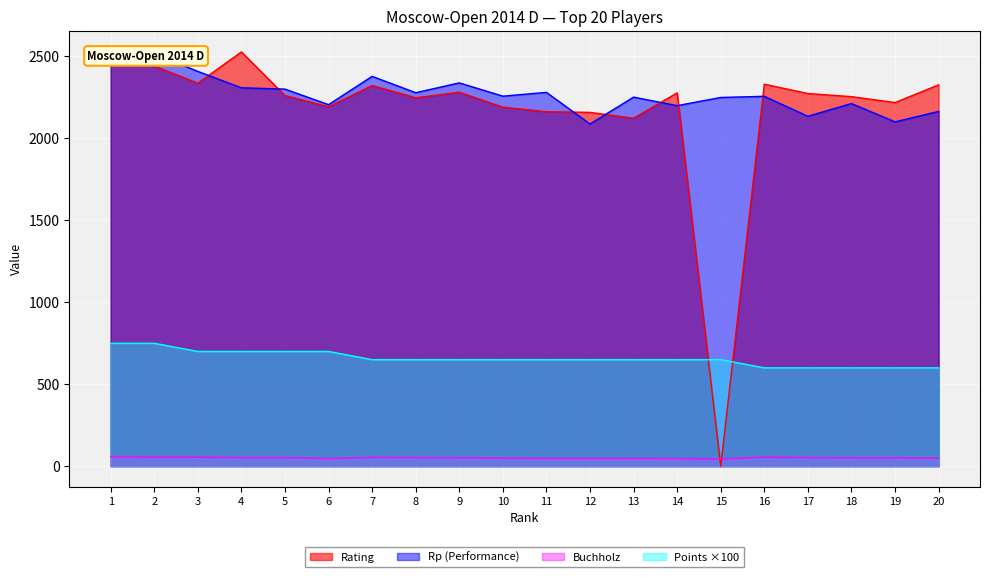

Reading left to right, transcribe all the data shown in this chart.

Rating: 2447.0	2442.0	2337.0	2528.0	2262.0	2193.0	2323.0	2248.0	2282.0	2191.0	2163.0	2159.0	2123.0	2278.0	0.0	2331.0	2274.0	2255.0	2219.0	2327.0
Rp: 2489.0	2518.0	2409.0	2309.0	2301.0	2206.0	2379.0	2279.0	2339.0	2258.0	2281.0	2088.0	2252.0	2200.0	2250.0	2257.0	2135.0	2213.0	2101.0	2165.0
Points: 750.0	750.0	700.0	700.0	700.0	700.0	650.0	650.0	650.0	650.0	650.0	650.0	650.0	650.0	650.0	600.0	600.0	600.0	600.0	600.0
Buchholz: 57.0	55.0	54.0	52.0	51.5	46.5	53.0	52.0	50.5	48.5	48.0	48.0	48.0	46.5	44.0	54.0	52.0	50.0	50.0	48.5